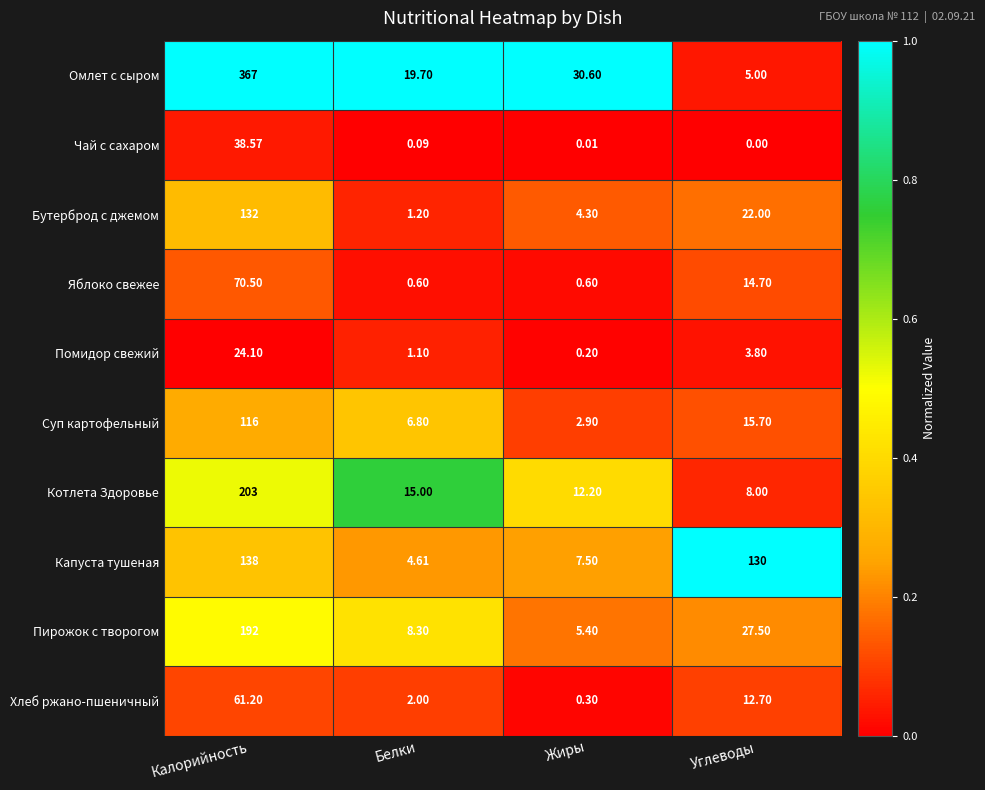

At which category is the sum across all series the highest?

Калорийность